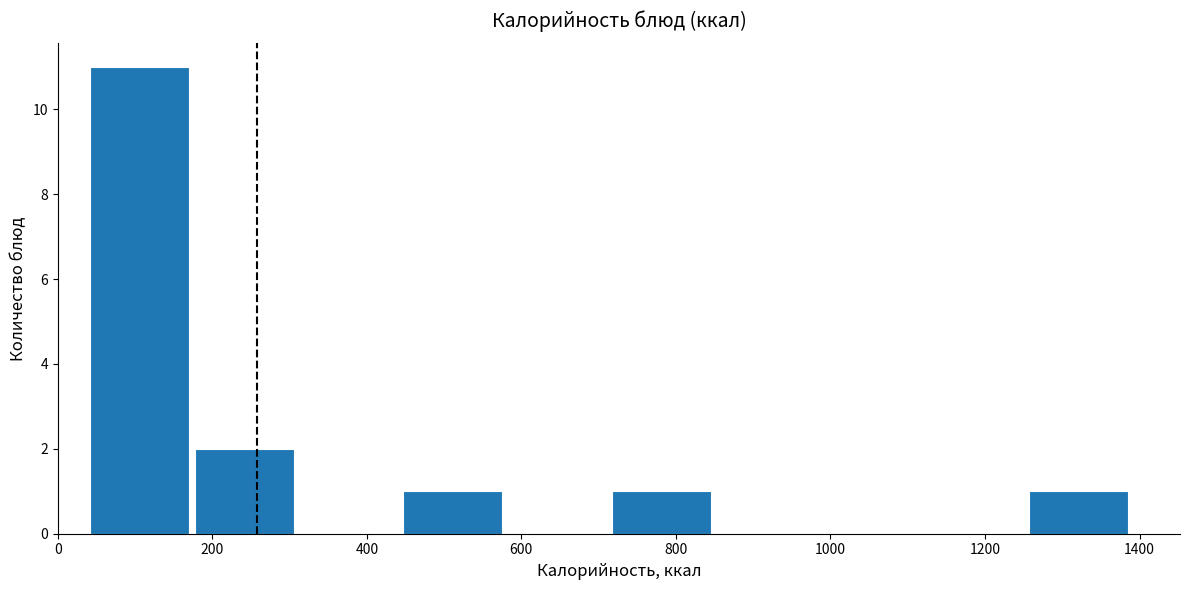

Which range on the x-axis has the tallest bar?

40 to 180